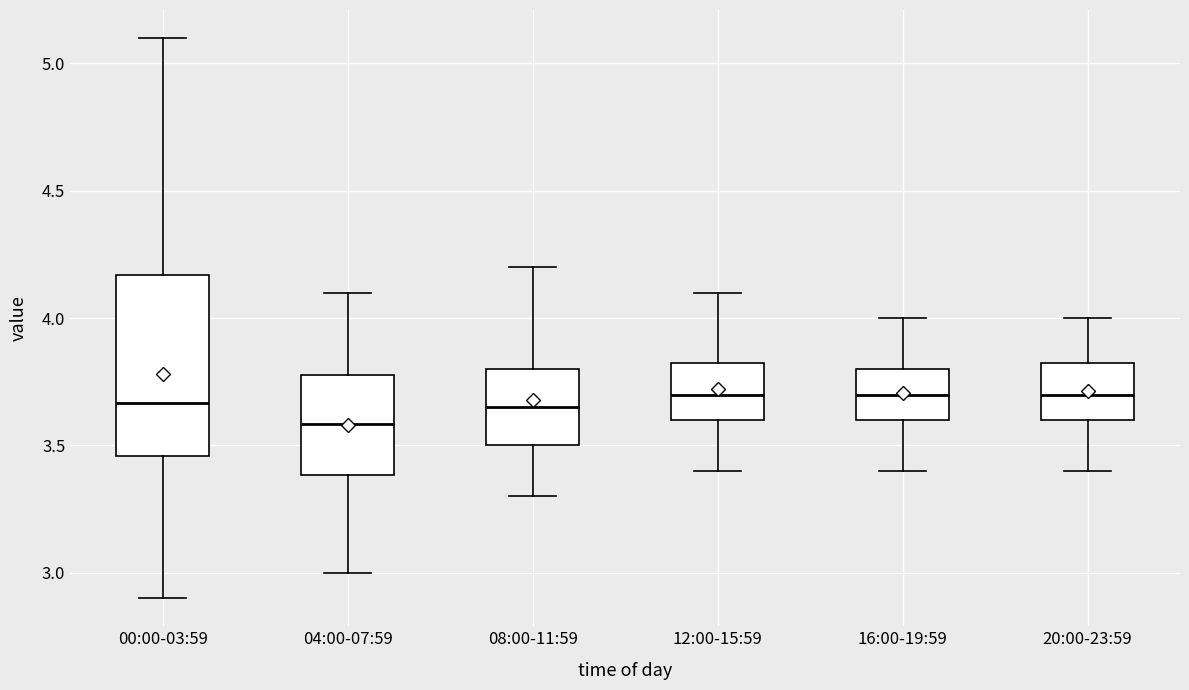

Reading left to right, transcribe this box plot: for each box, give where its median line is, the range the box spans, and where its two whiskers end, as read against the y-axis. The values are not printed on the chart, so give them approximately, as read against the axis.

00:00-03:59: median 3.65, box 3.45 to 4.15, whiskers 2.90 to 5.10
04:00-07:59: median 3.60, box 3.40 to 3.80, whiskers 3.00 to 4.10
08:00-11:59: median 3.65, box 3.50 to 3.80, whiskers 3.30 to 4.20
12:00-15:59: median 3.70, box 3.60 to 3.85, whiskers 3.40 to 4.10
16:00-19:59: median 3.70, box 3.60 to 3.80, whiskers 3.40 to 4.00
20:00-23:59: median 3.70, box 3.60 to 3.85, whiskers 3.40 to 4.00